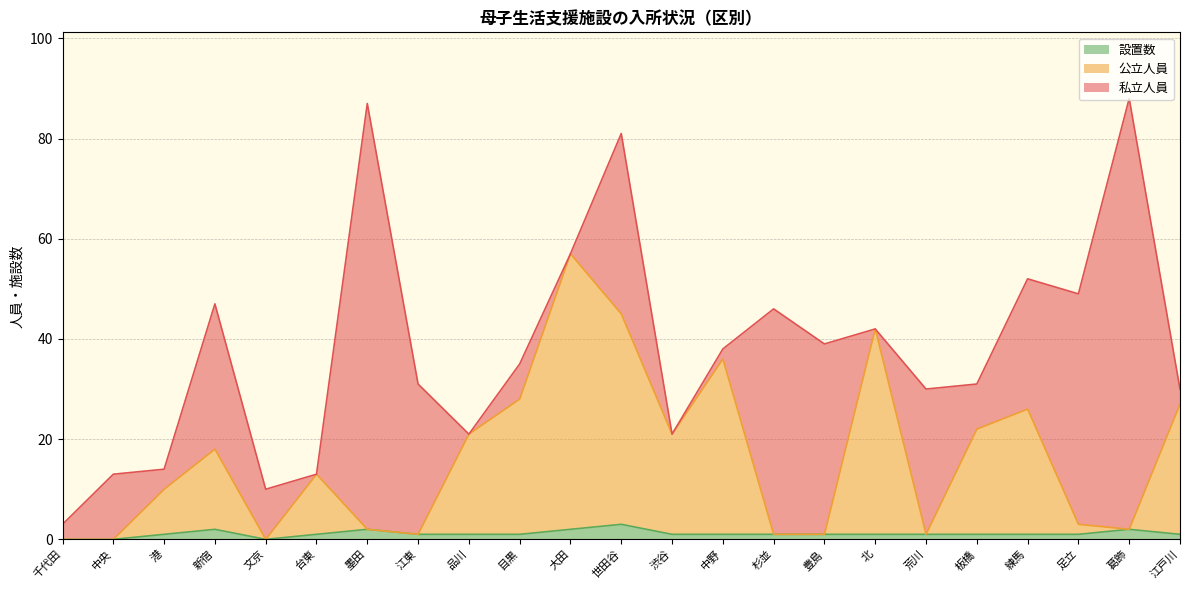

What is the difference between the maximum and minimum values in the 設置数 series?

3